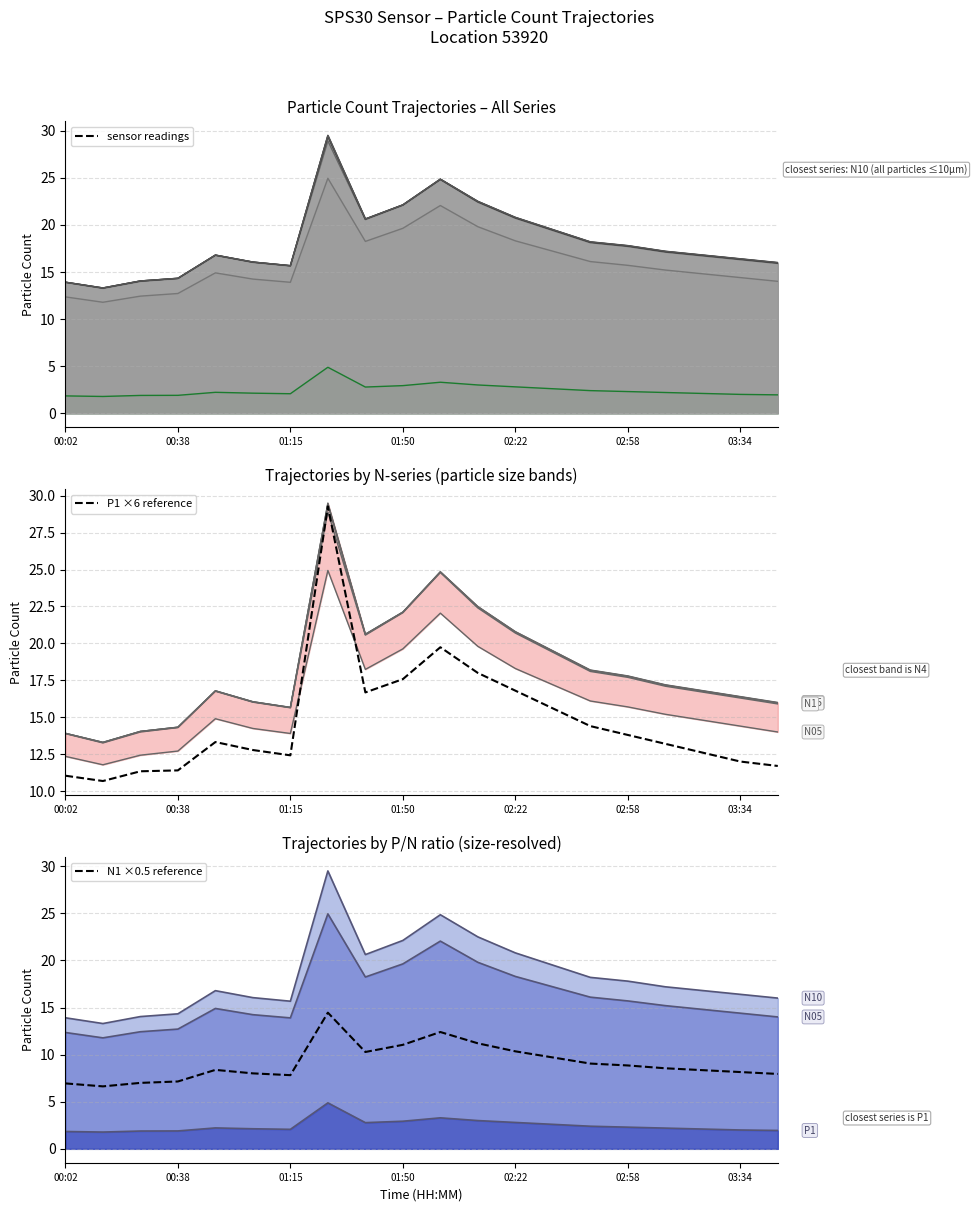

Does the chart display data point markers on the line(s)?

No